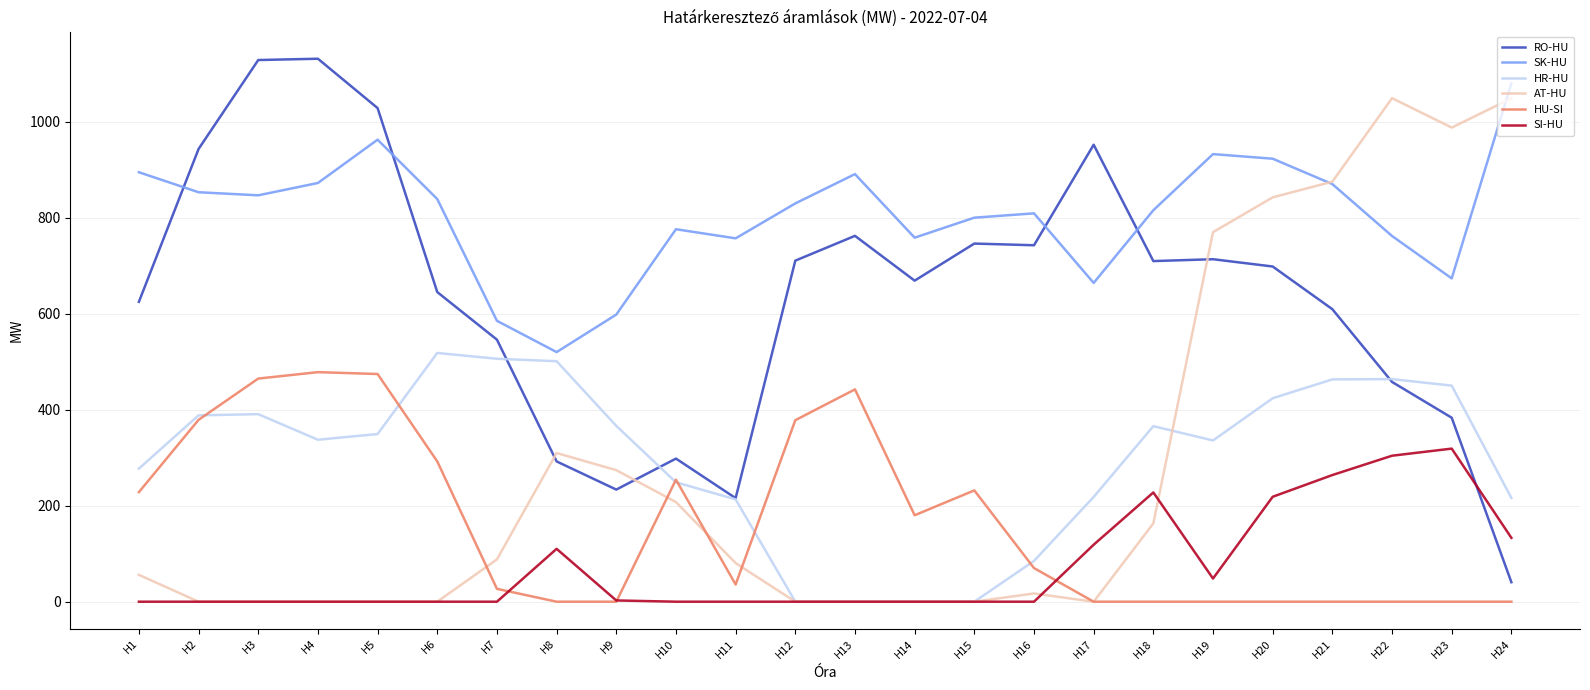

True or false: SK-HU and SI-HU intersect in this chart.

False